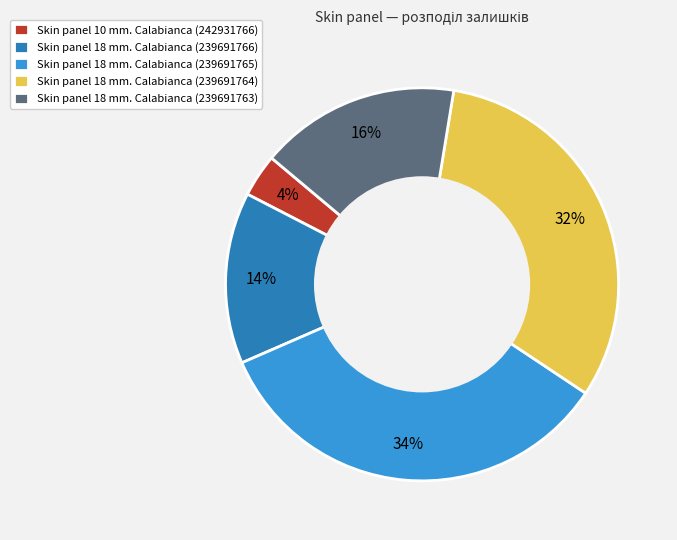

Does Skin panel 18 mm. Calabianca (239691765) represent more than half of the total?

No